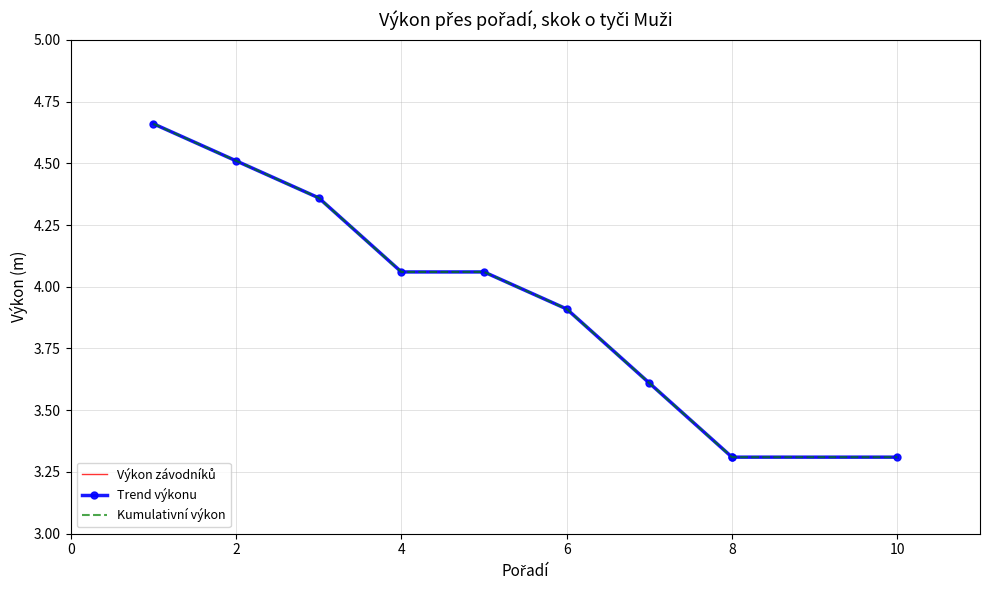

True or false: Kumulativní výkon has more than 2 points higher than both neighbors.

False